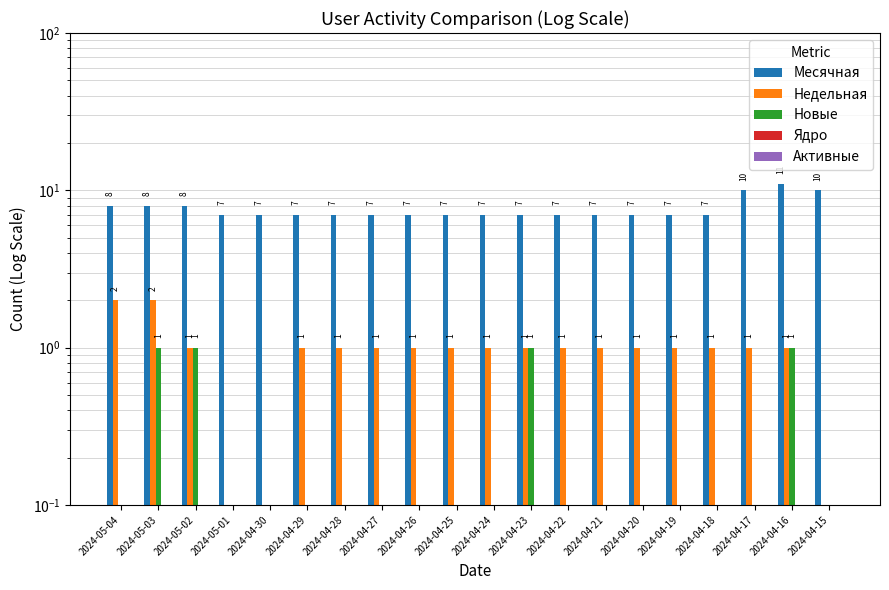

At which label does Недельная reach its minimum?

2024-05-01